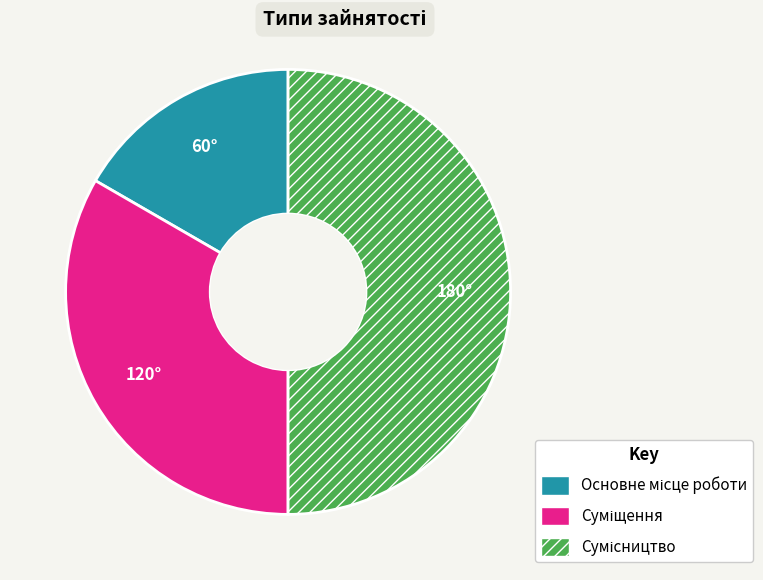

Is it true that Сумісництво is 50% of the pie?

True